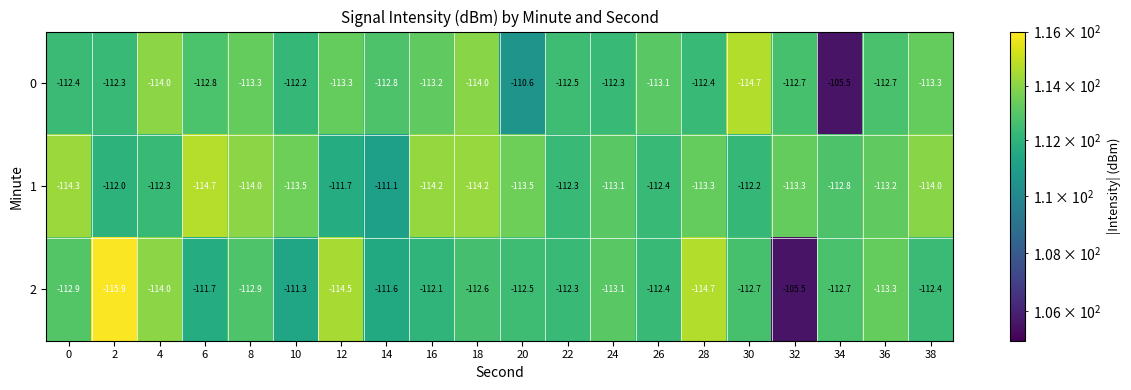

Which series has the largest total across all categories?

0